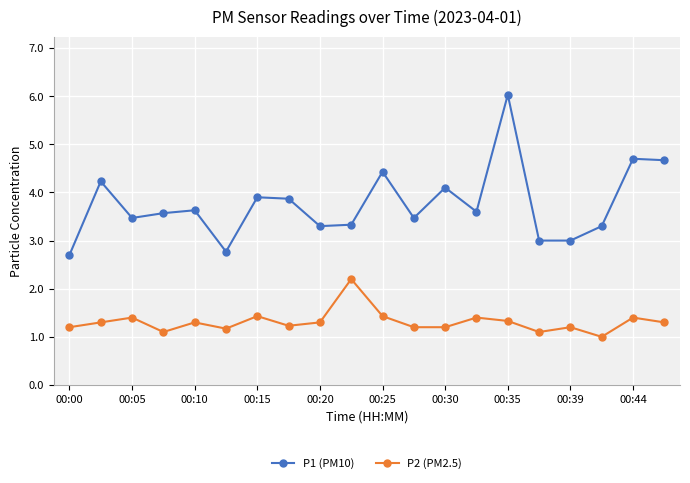

Reading left to right, list all the values displayed in this chart.

P1 (PM10): 2.7	4.2	3.5	3.6	3.6	2.8	3.9	3.9	3.3	3.3	4.4	3.5	4.1	3.6	6.0	3.0	3.0	3.3	4.7	4.7
P2 (PM2.5): 1.2	1.3	1.4	1.1	1.3	1.2	1.4	1.2	1.3	2.2	1.4	1.2	1.2	1.4	1.3	1.1	1.2	1.0	1.4	1.3